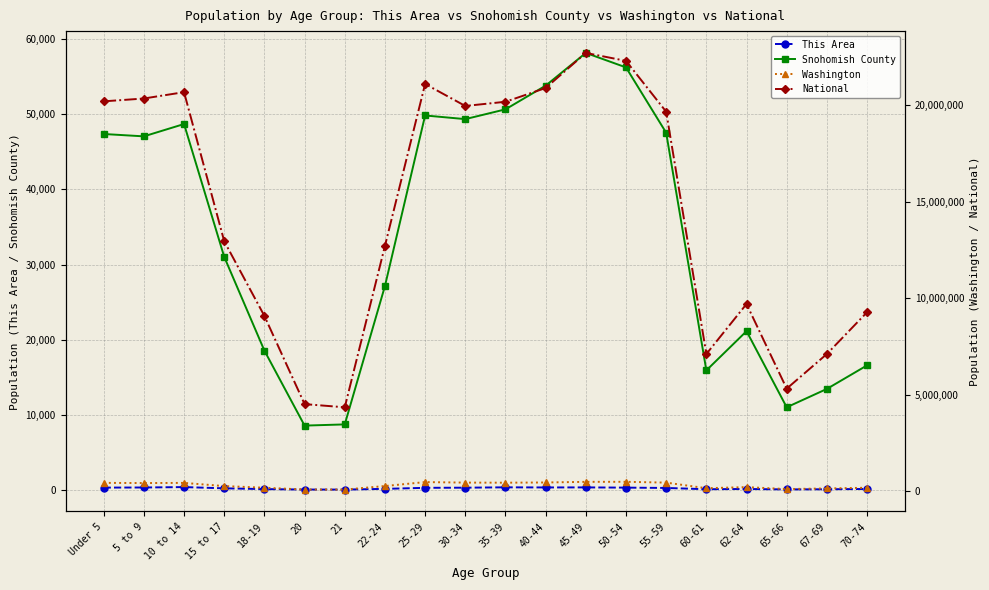

Between 15 to 17 and 45-49, which series saw the biggest shift?

National